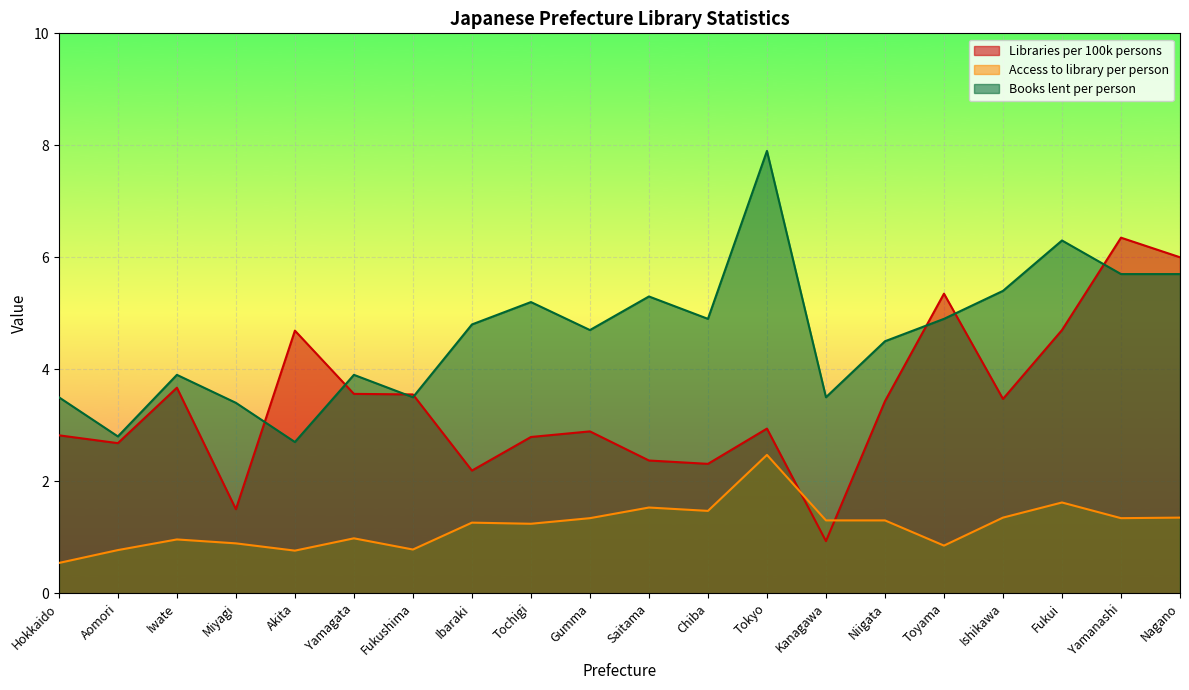

Reading right to left, extract all data points from this chart.

Libraries per 100k persons: Nagano=6.0	Yamanashi=6.3	Fukui=4.7	Ishikawa=3.5	Toyama=5.3	Niigata=3.4	Kanagawa=0.9	Tokyo=2.9	Chiba=2.3	Saitama=2.4	Gumma=2.9	Tochigi=2.8	Ibaraki=2.2	Fukushima=3.5	Yamagata=3.6	Akita=4.7	Miyagi=1.5	Iwate=3.7	Aomori=2.7	Hokkaido=2.8
Access to library per person: Nagano=1.4	Yamanashi=1.3	Fukui=1.6	Ishikawa=1.4	Toyama=0.8	Niigata=1.3	Kanagawa=1.3	Tokyo=2.5	Chiba=1.5	Saitama=1.5	Gumma=1.3	Tochigi=1.2	Ibaraki=1.3	Fukushima=0.8	Yamagata=1.0	Akita=0.8	Miyagi=0.9	Iwate=1.0	Aomori=0.8	Hokkaido=0.5
Books lent per person: Nagano=5.7	Yamanashi=5.7	Fukui=6.3	Ishikawa=5.4	Toyama=4.9	Niigata=4.5	Kanagawa=3.5	Tokyo=7.9	Chiba=4.9	Saitama=5.3	Gumma=4.7	Tochigi=5.2	Ibaraki=4.8	Fukushima=3.5	Yamagata=3.9	Akita=2.7	Miyagi=3.4	Iwate=3.9	Aomori=2.8	Hokkaido=3.5